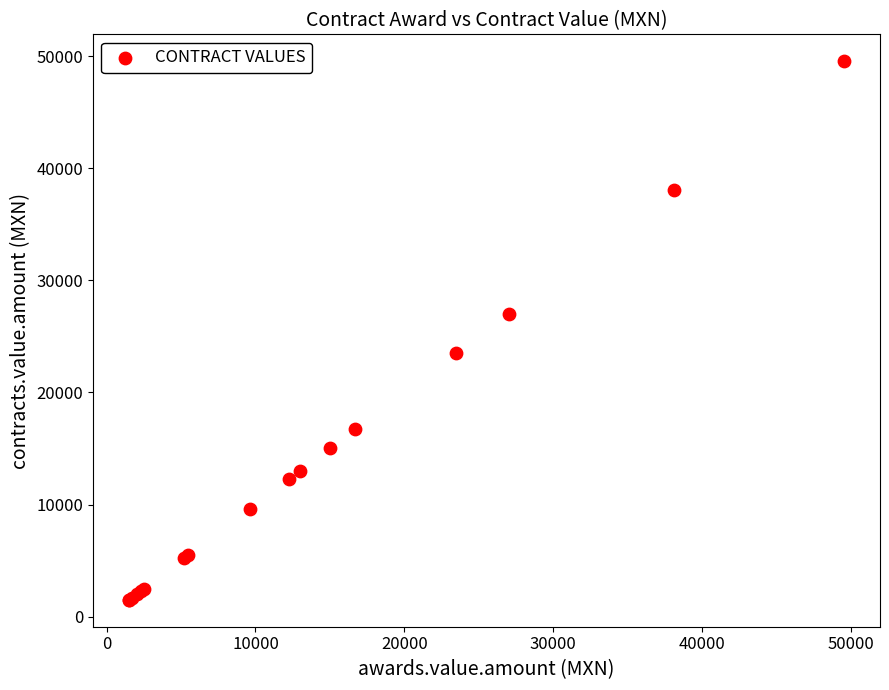

What Y value in the scatter plot is closest to 25524?

27000